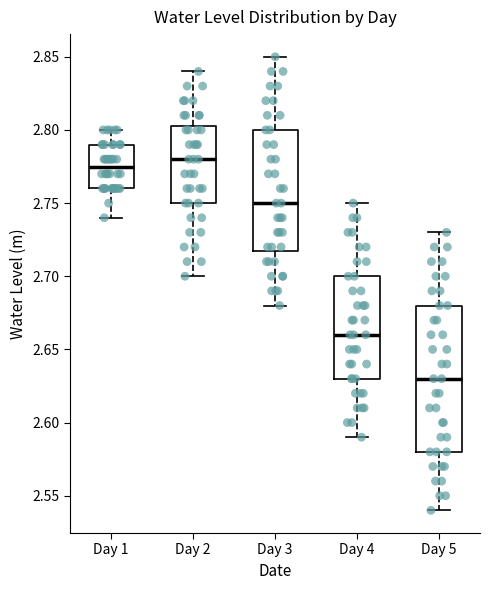

Where is the lower edge of the box for Day 2 on the y-axis? The values are not printed on the chart, so give them approximately, as read against the axis.

2.750